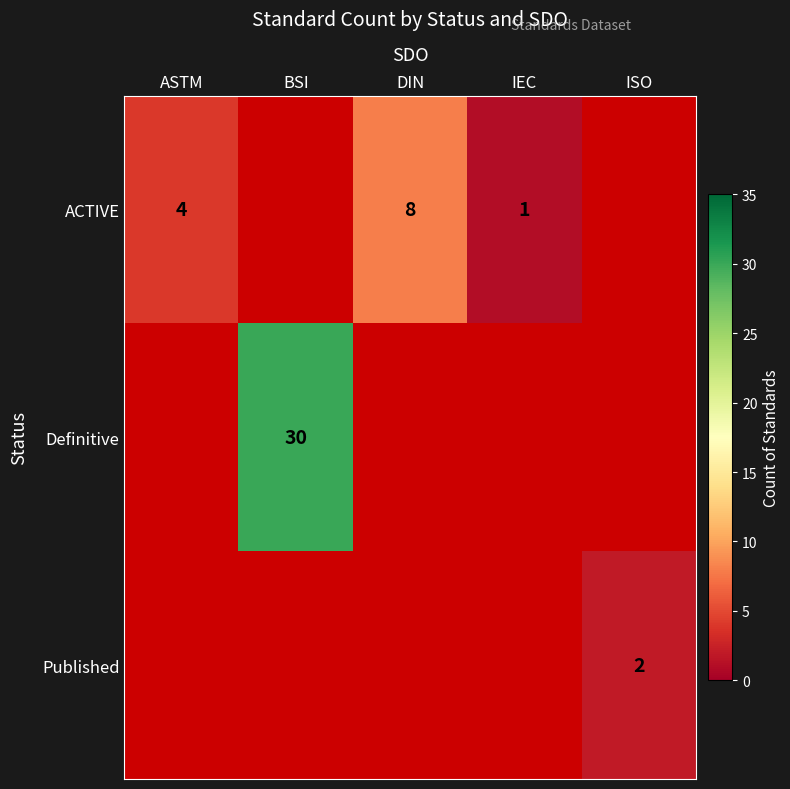

The value of ACTIVE at IEC is 1. True or false?

True